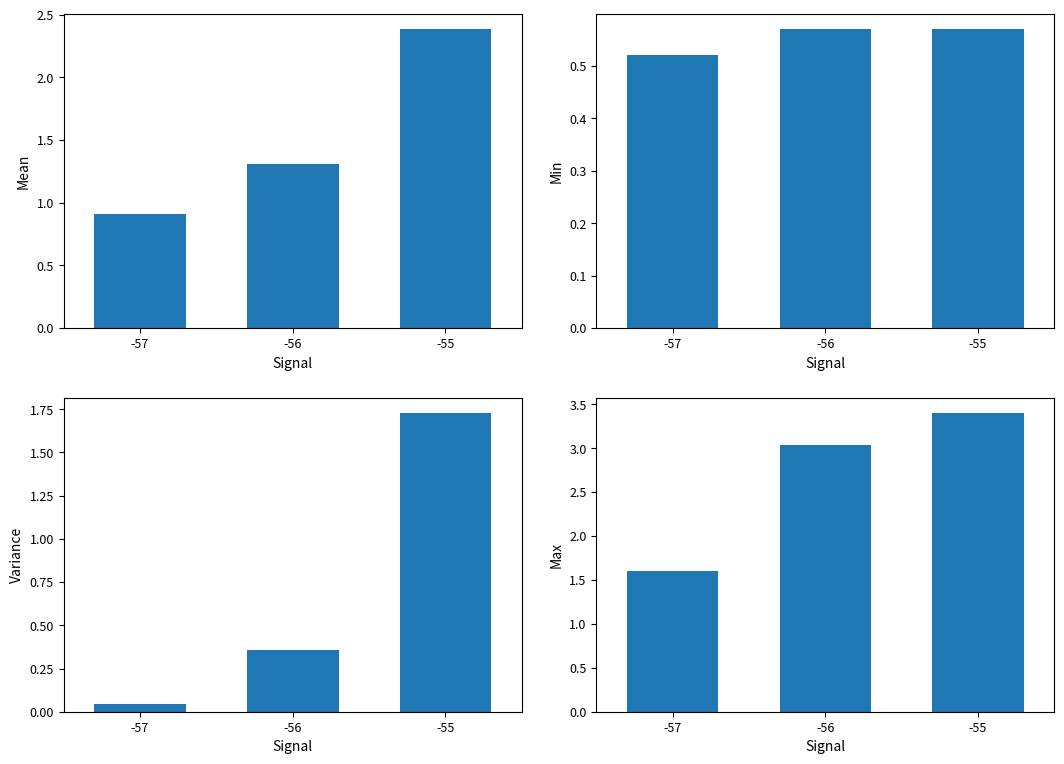

What is the sum of all Mean values?

4.6